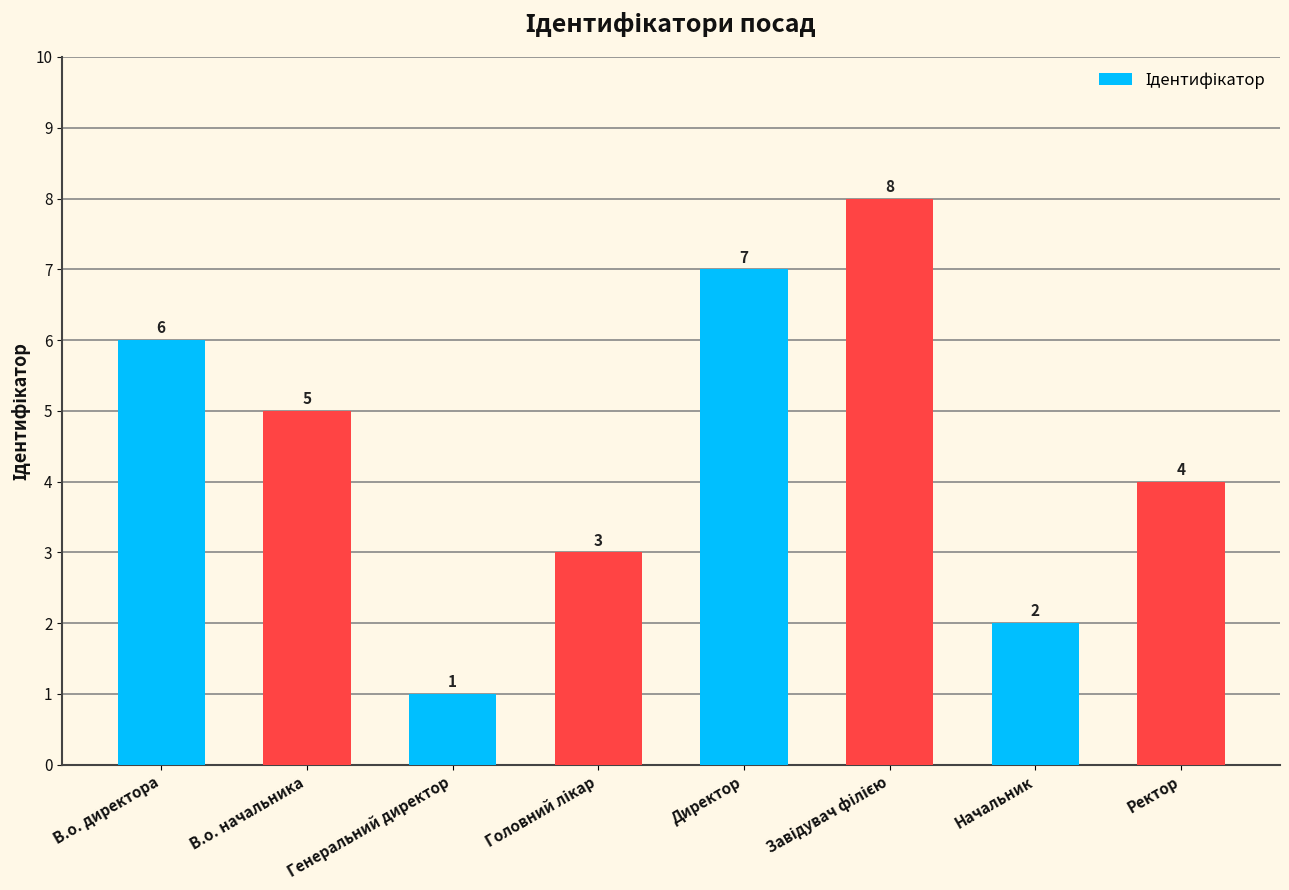

What is the smallest value displayed?

1